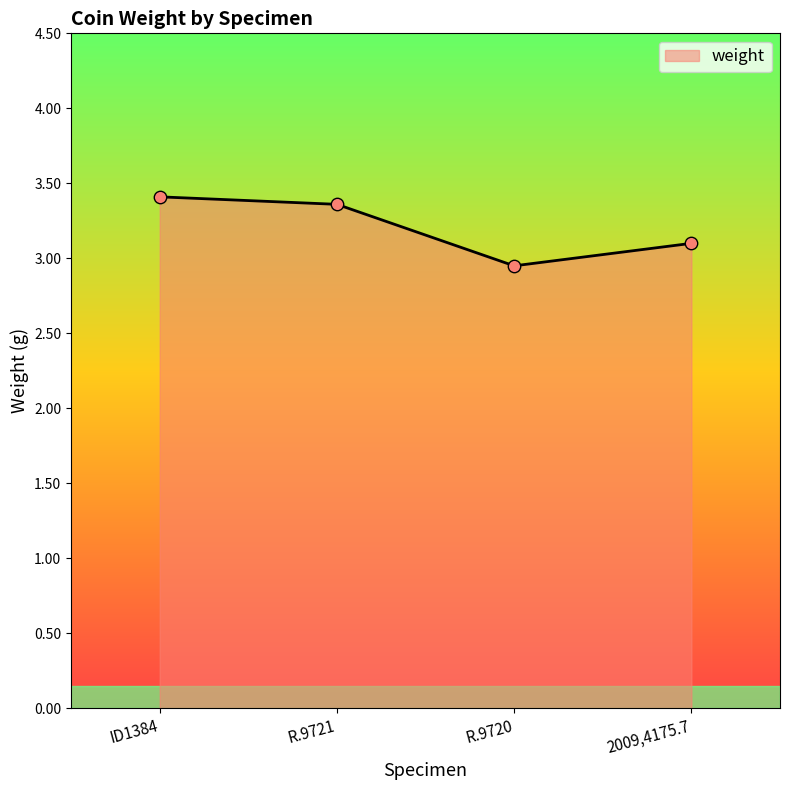

What is the change in value from ID1384 to R.9720?

-0.5